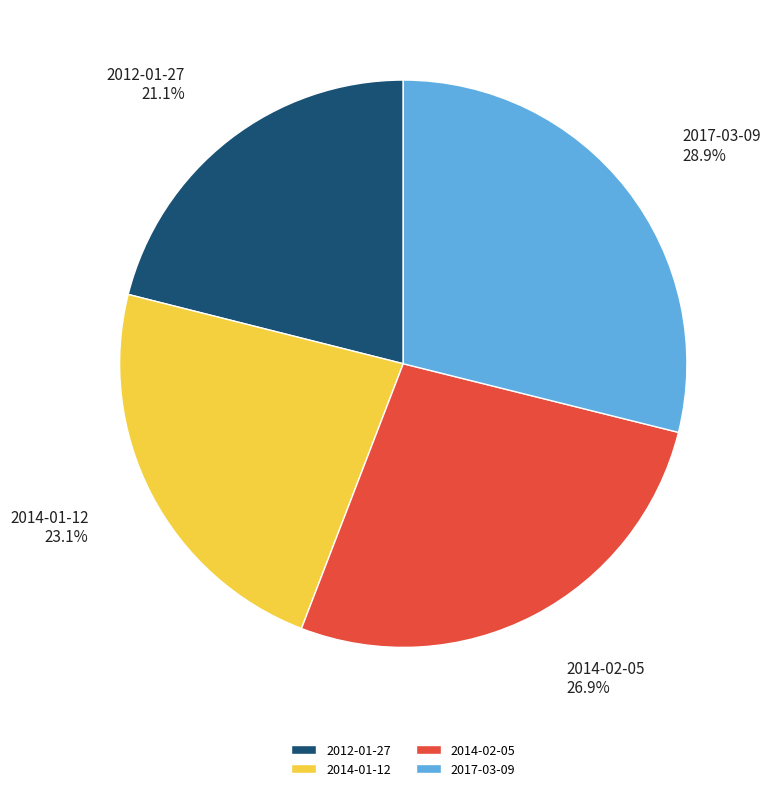

Is it true that 2014-02-05 is 20% of the pie?

False